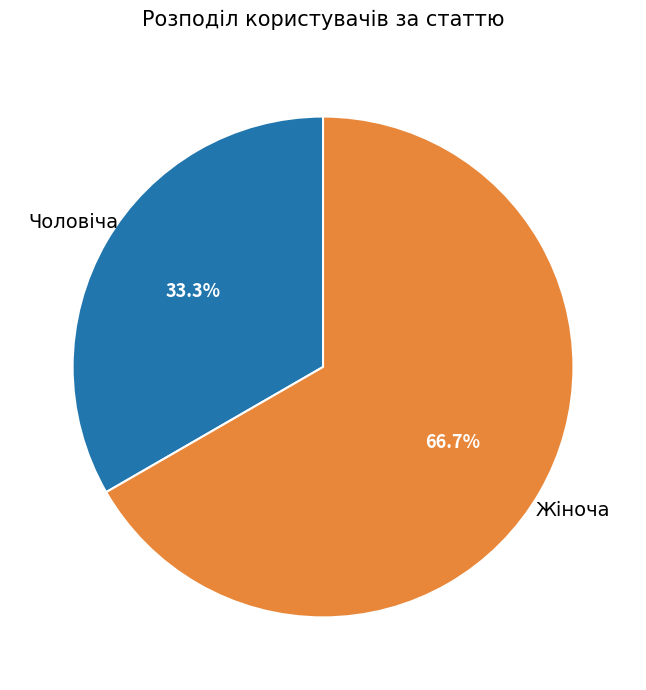

Does any single category account for the majority?

Yes